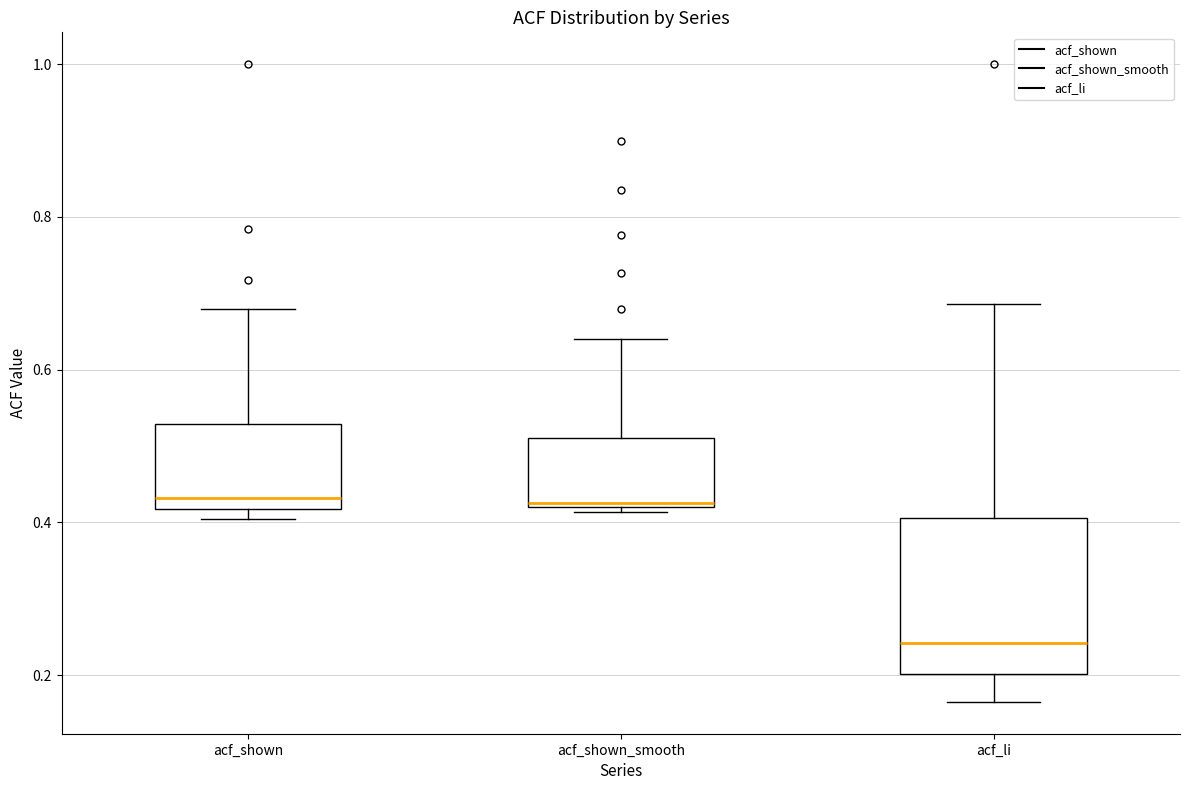

Which box has the lowest median line?

acf_li